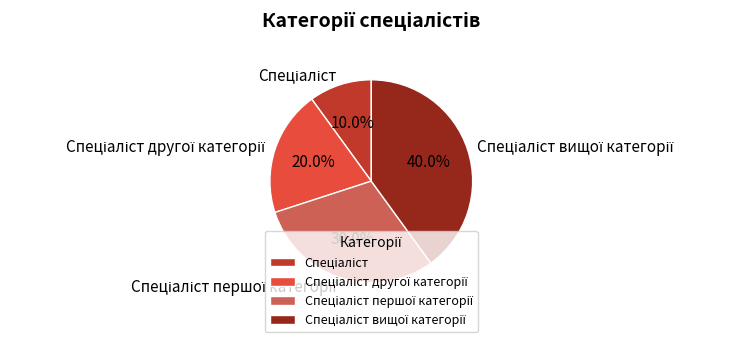

Does any single category account for the majority?

No